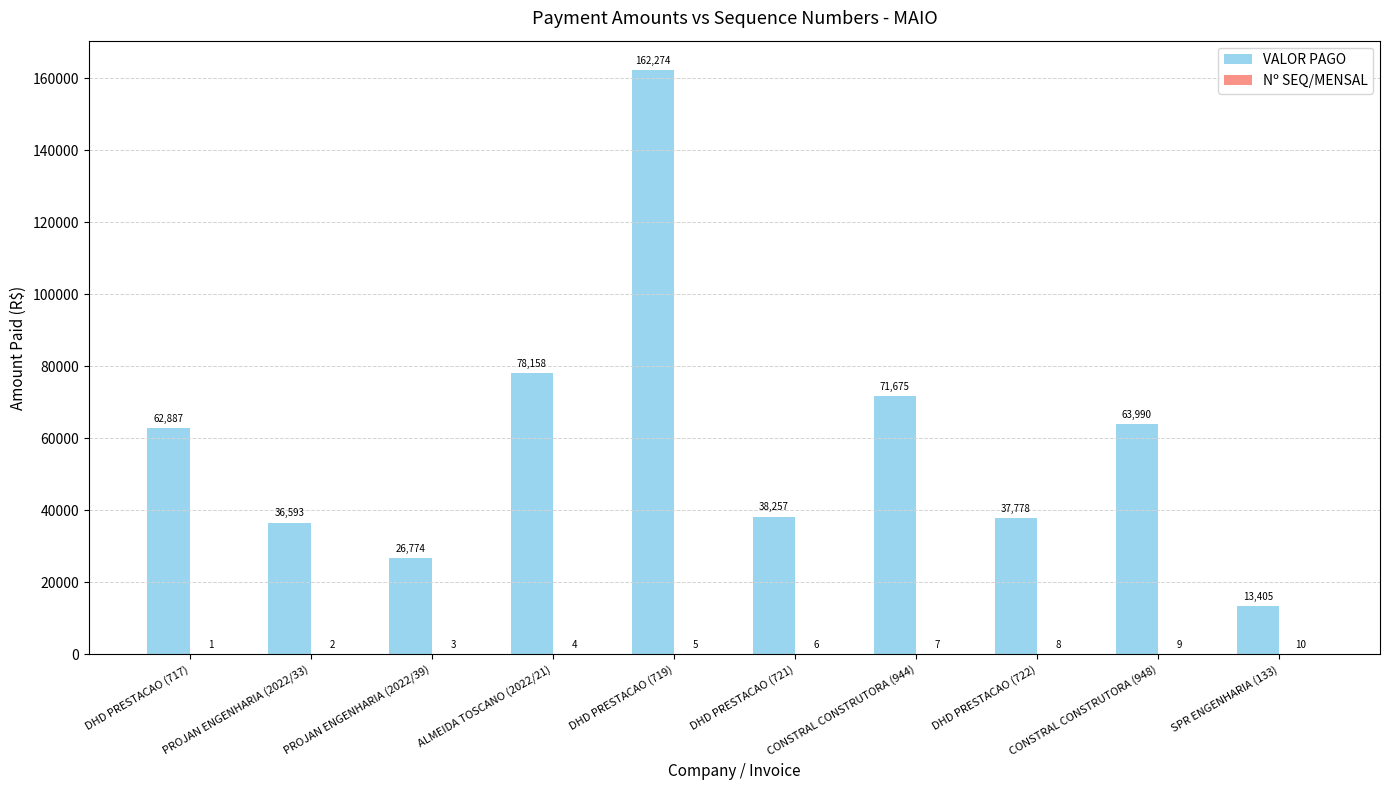

Which series has the largest total across all categories?

VALOR PAGO